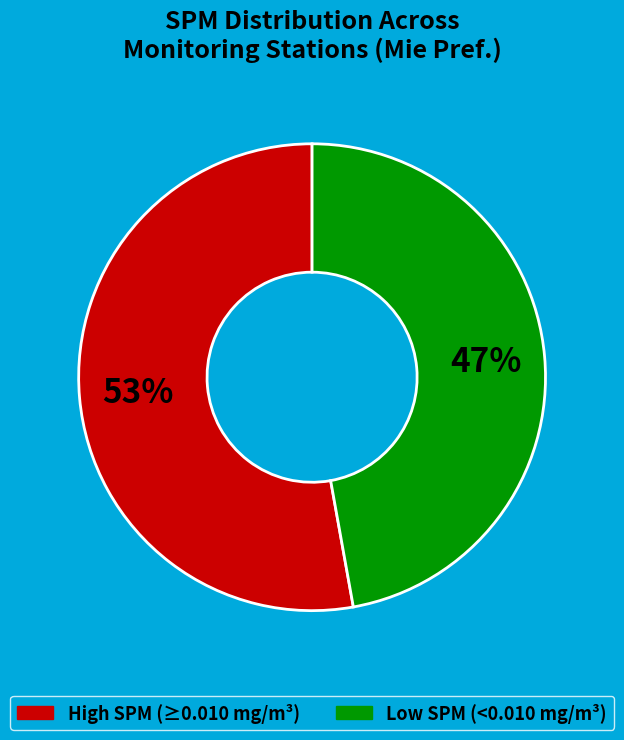

How many slices are in this pie chart?

2